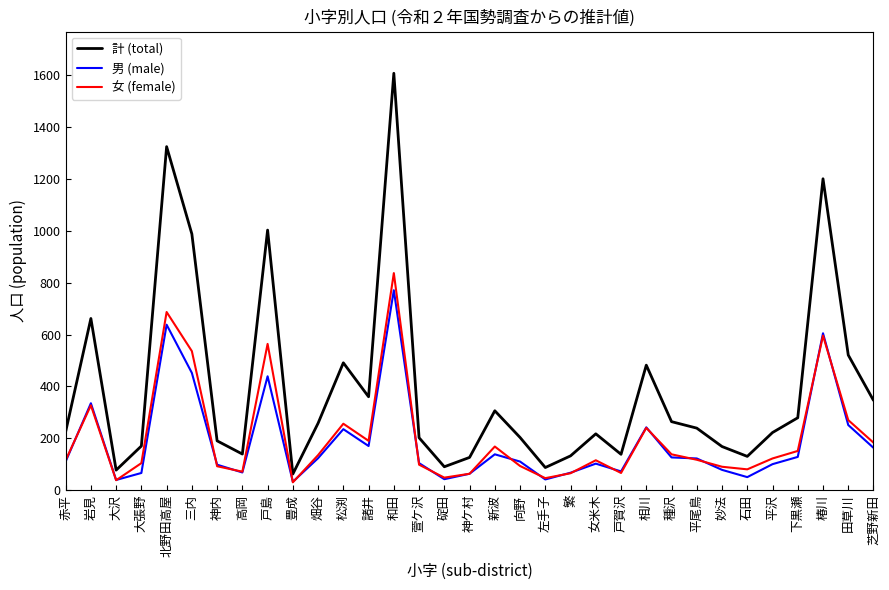

The 計 (total) series shows 1361 at 戸島. True or false?

False